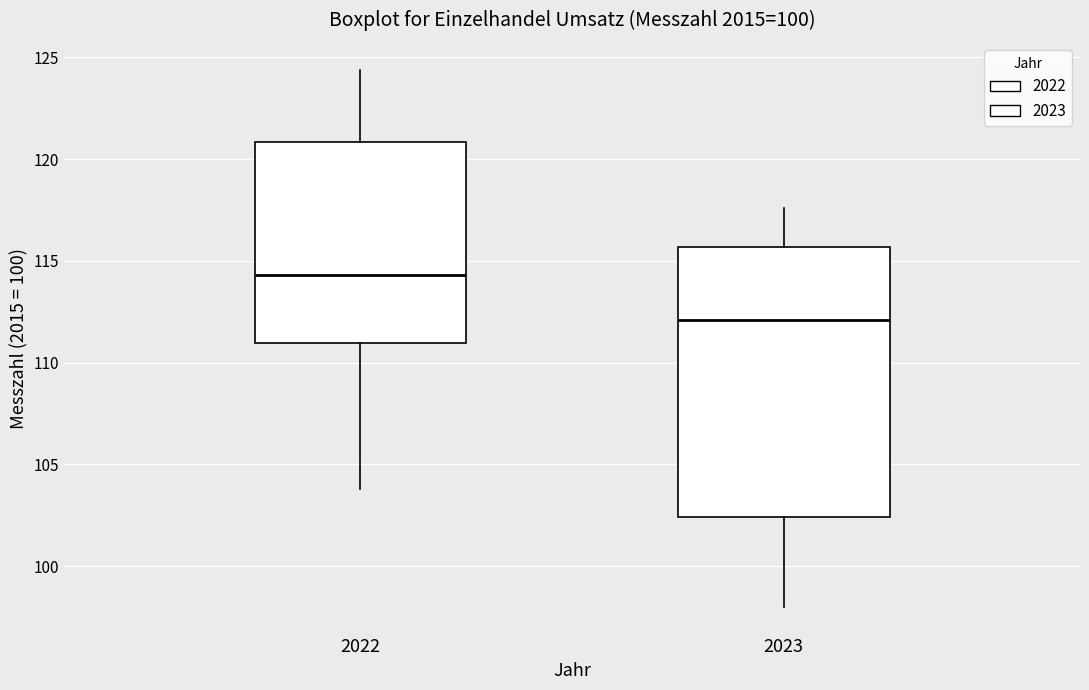

Reading left to right, transcribe this box plot: for each box, give where its median line is, the range the box spans, and where its two whiskers end, as read against the y-axis. The values are not printed on the chart, so give them approximately, as read against the axis.

2022: median 114.5, box 111.0 to 121.0, whiskers 104.0 to 124.5
2023: median 112.0, box 102.5 to 115.5, whiskers 98.0 to 117.5